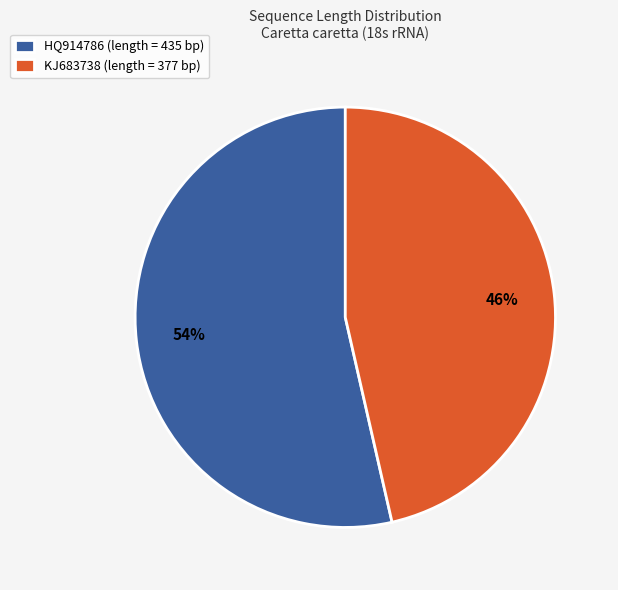

Between KJ683738 (length = 377 bp) and HQ914786 (length = 435 bp), which is larger?

HQ914786 (length = 435 bp)